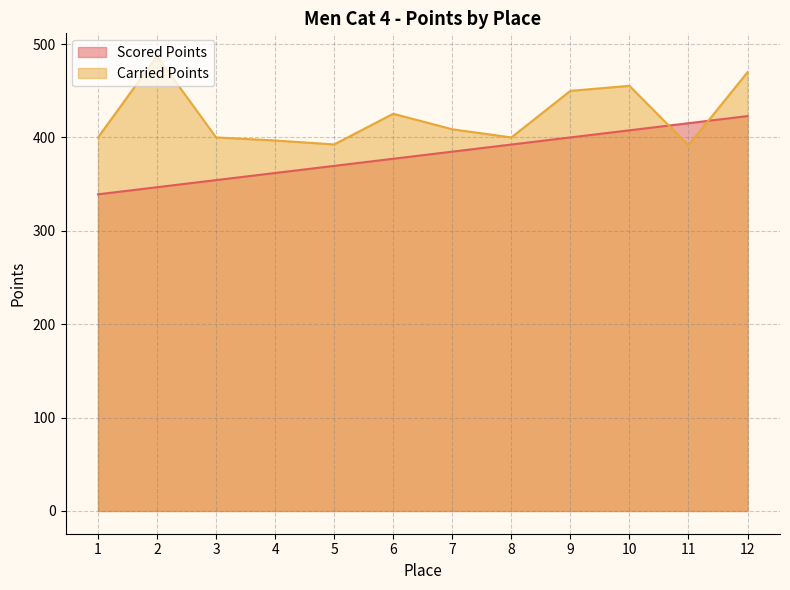

Where does the Scored Points series first go above 384?

7